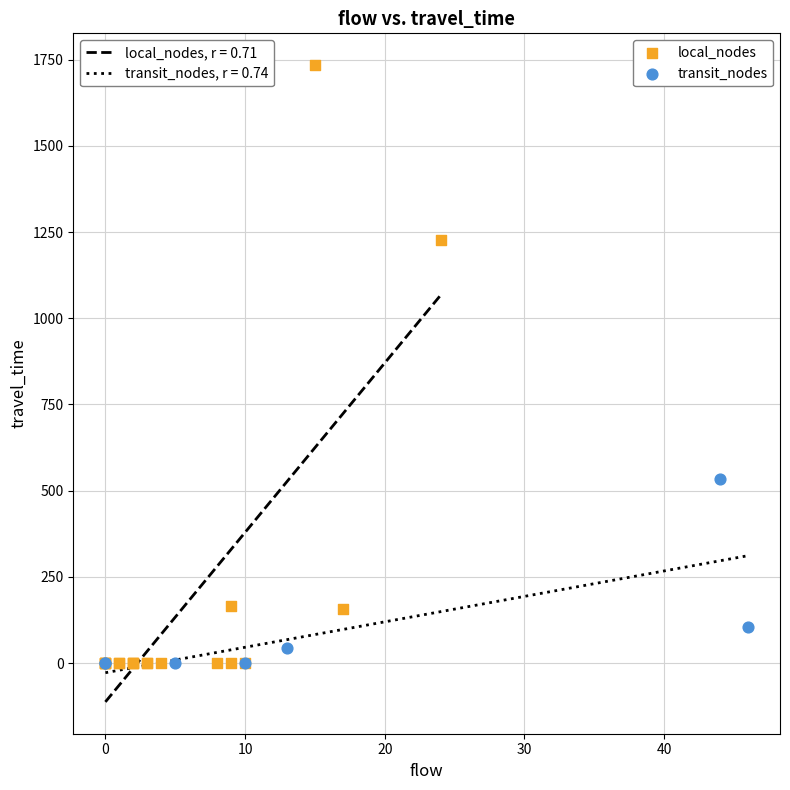

Which series contains the highest Y value?

local_nodes